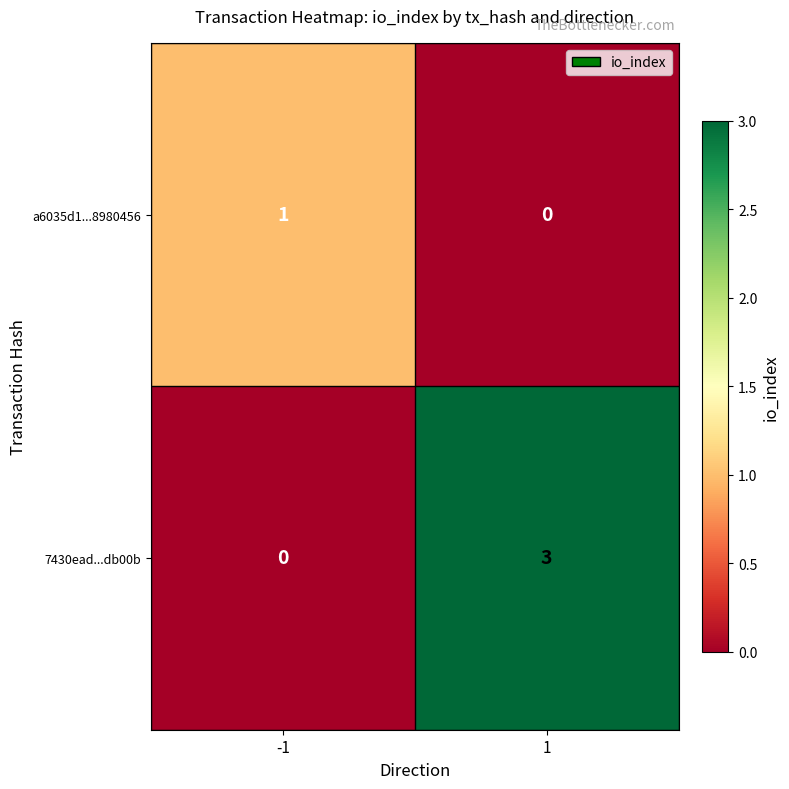

The a6035d1...8980456 series shows 1 at -1. True or false?

True